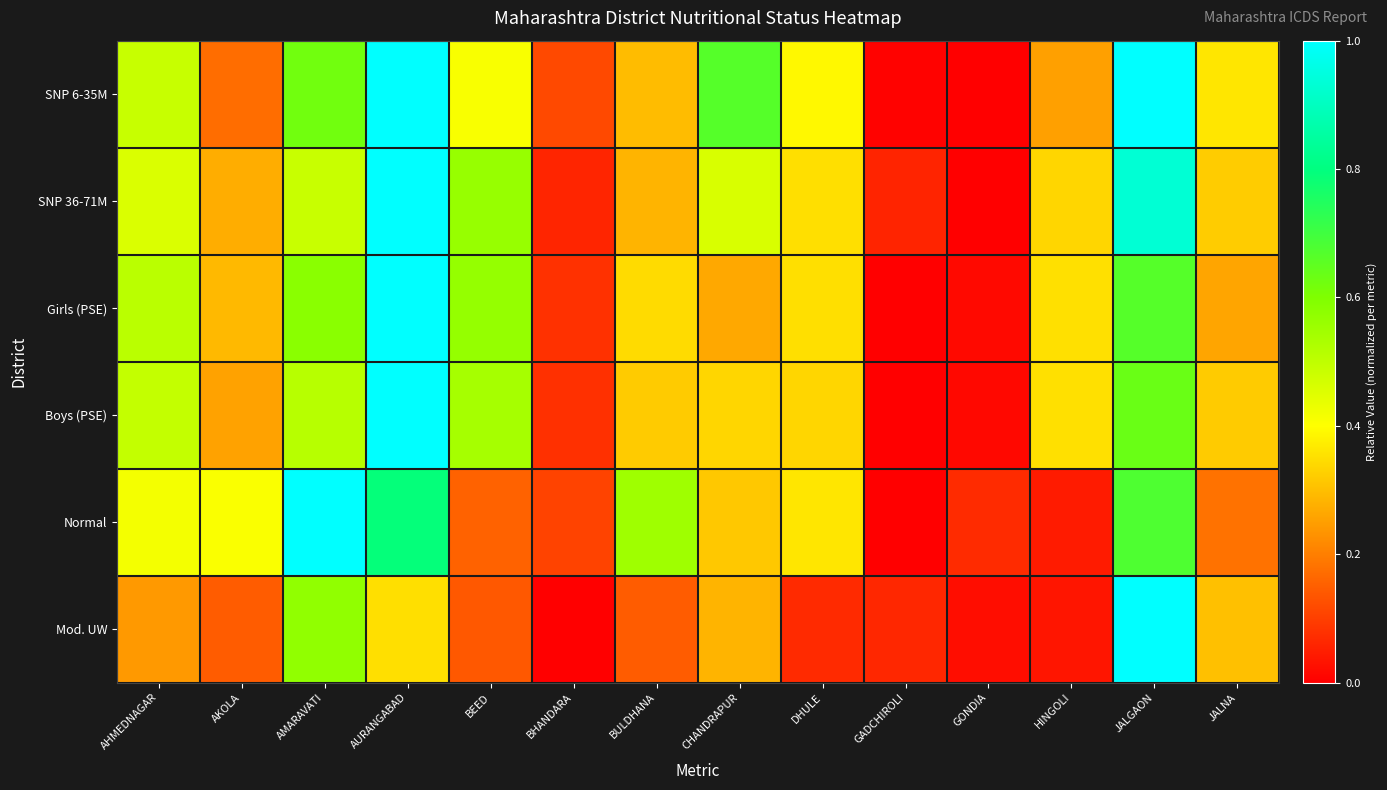

Which series has the largest total across all categories?

SNP 6-35M